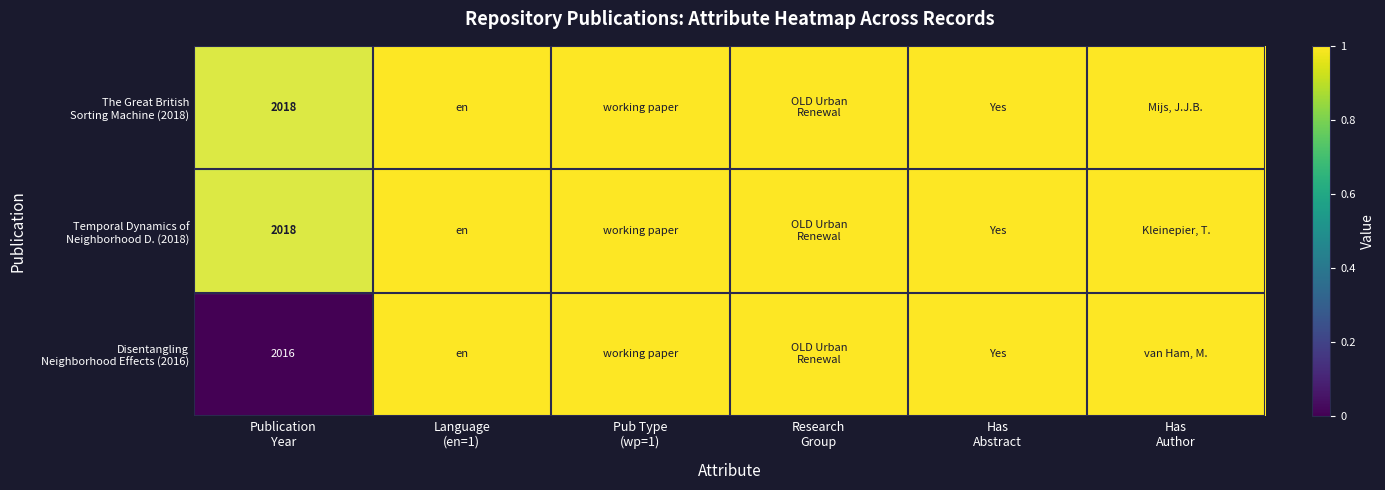

The value of Disentangling Neighborhood Effects (2016) at Pub Type (wp=1) is 1. True or false?

False